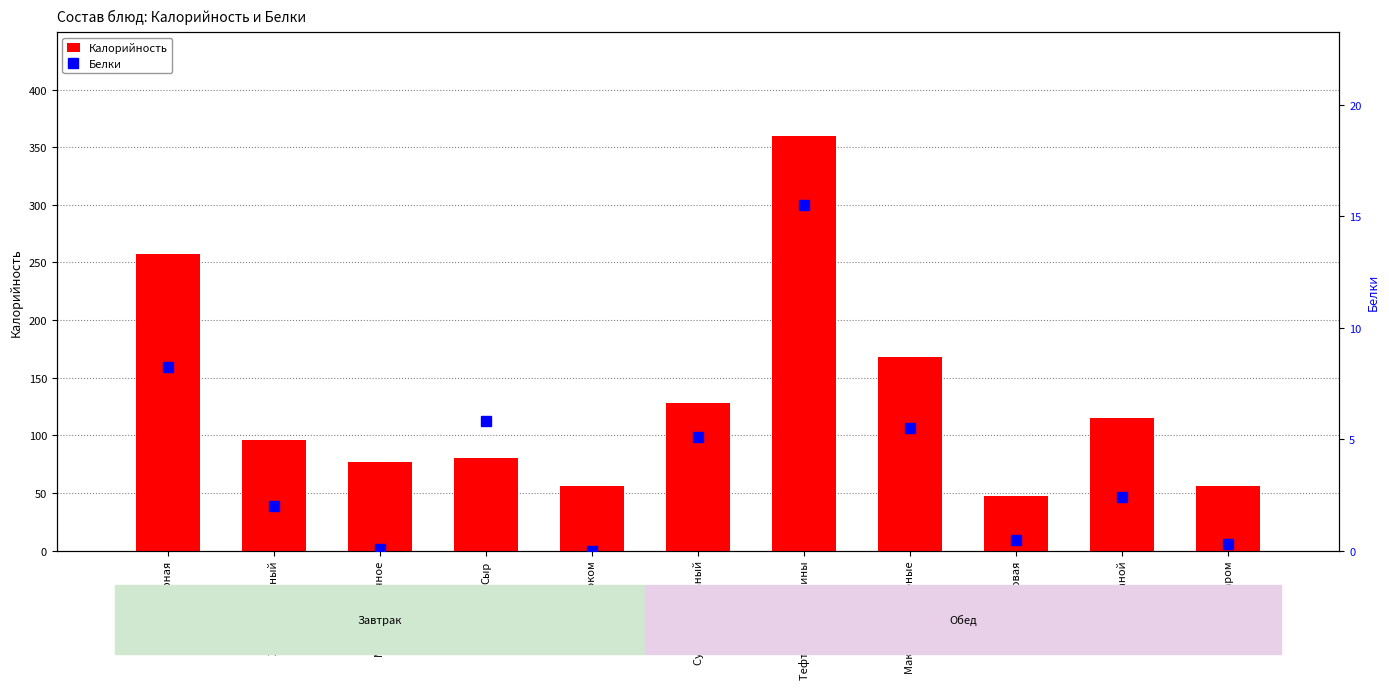

What is the difference between the maximum and minimum values in the Калорийность series?

312.6